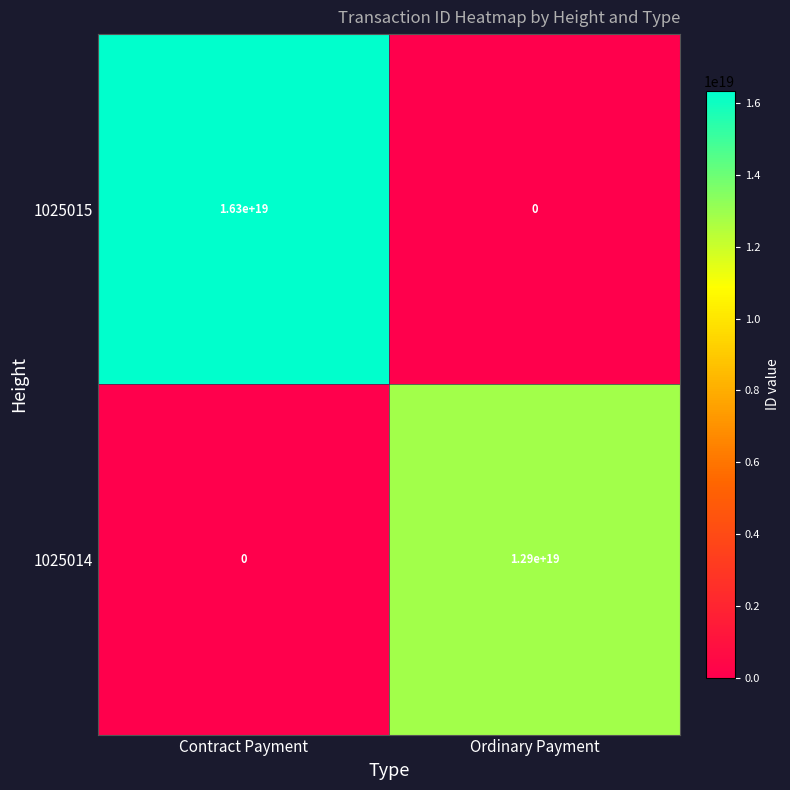

True or false: 1025015 has a value of 3507177955353291264 at Contract Payment.

False